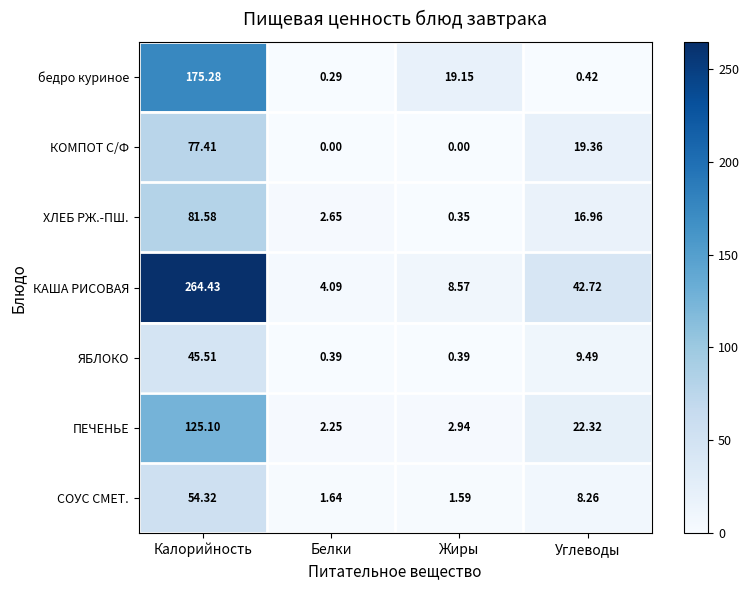

At which label does КОМПОТ С/Ф first exceed 19?

Калорийность